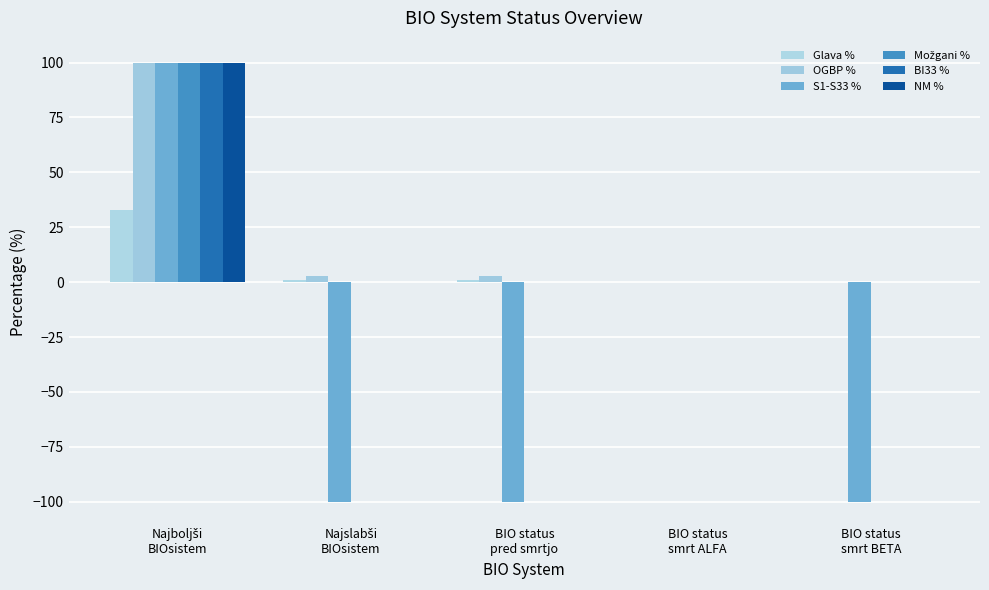

Rank the series by their maximum value, from lowest to highest.

Glava %, OGBP %, S1-S33 %, Možgani %, BI33 %, NM %